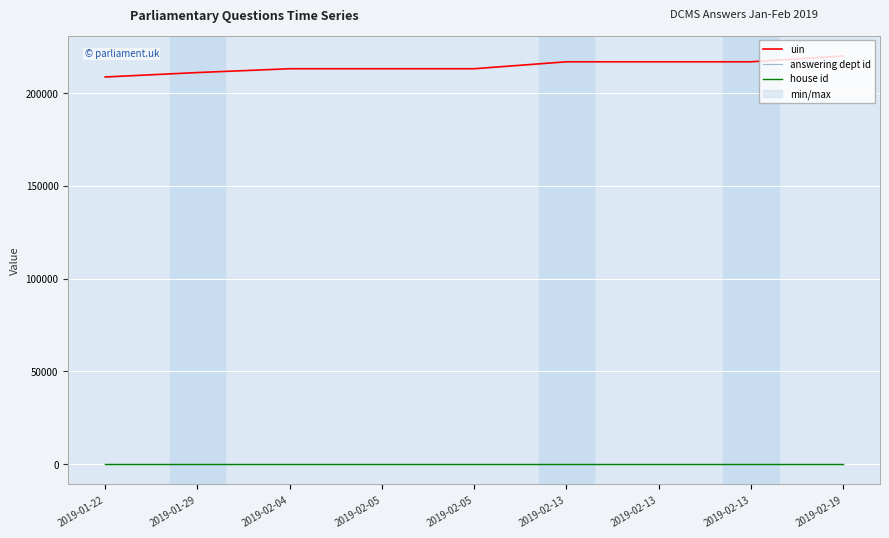

How many lines are shown in the chart?

3